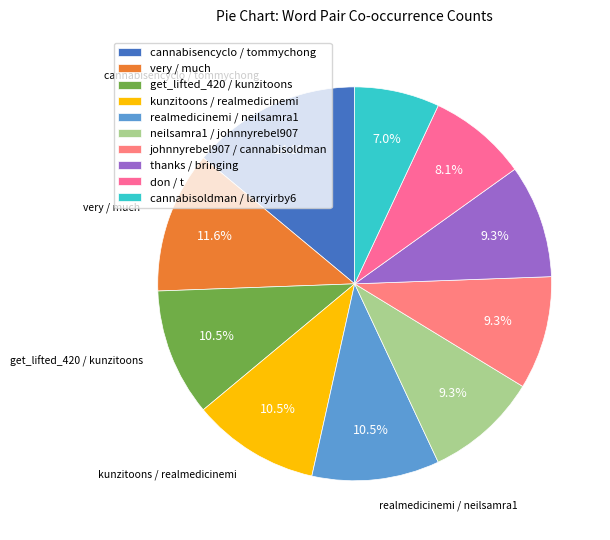

What is the largest slice in the pie chart?

cannabisencyclo / tommychong